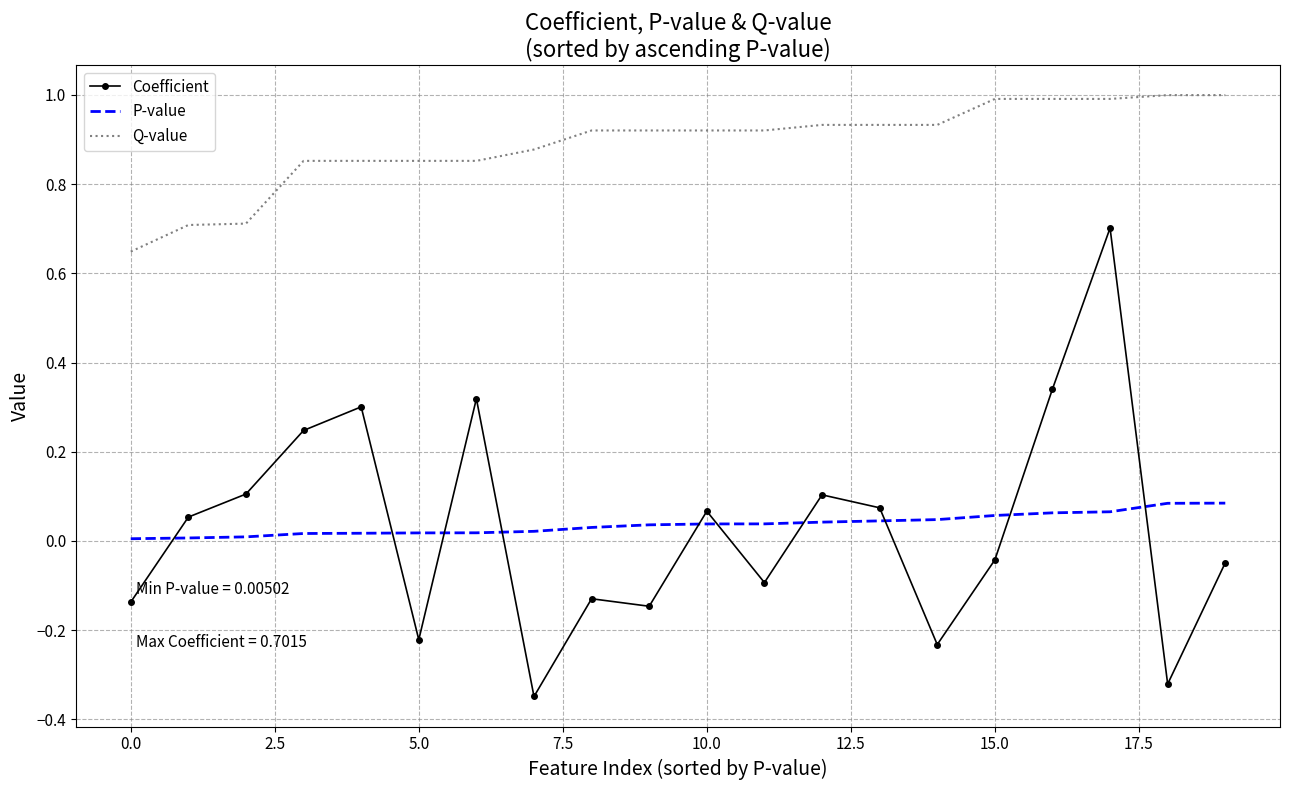

List the series in order of their peak value, highest first.

Q-value, Coefficient, P-value